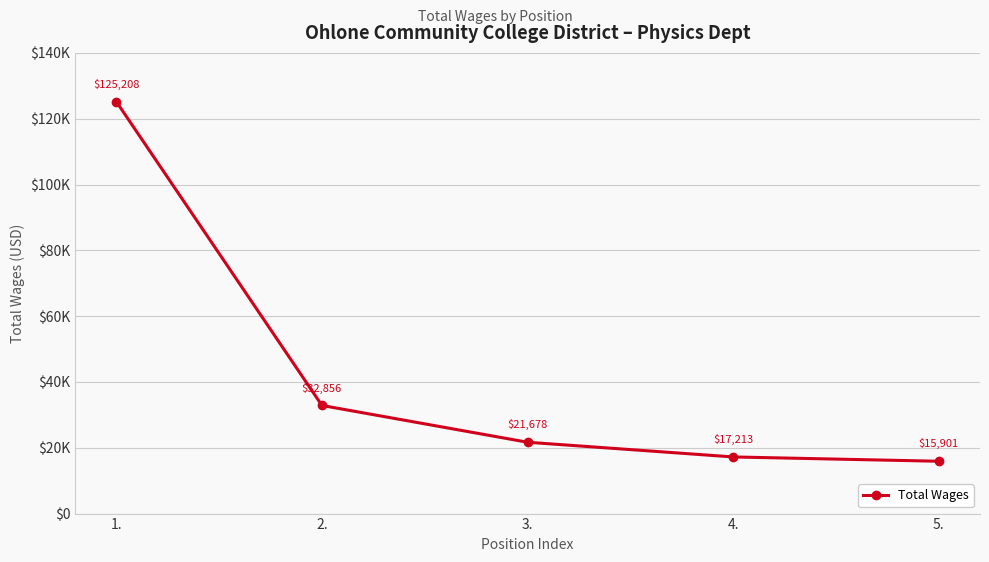

What is the change in value from 4. to 5.?

-1312